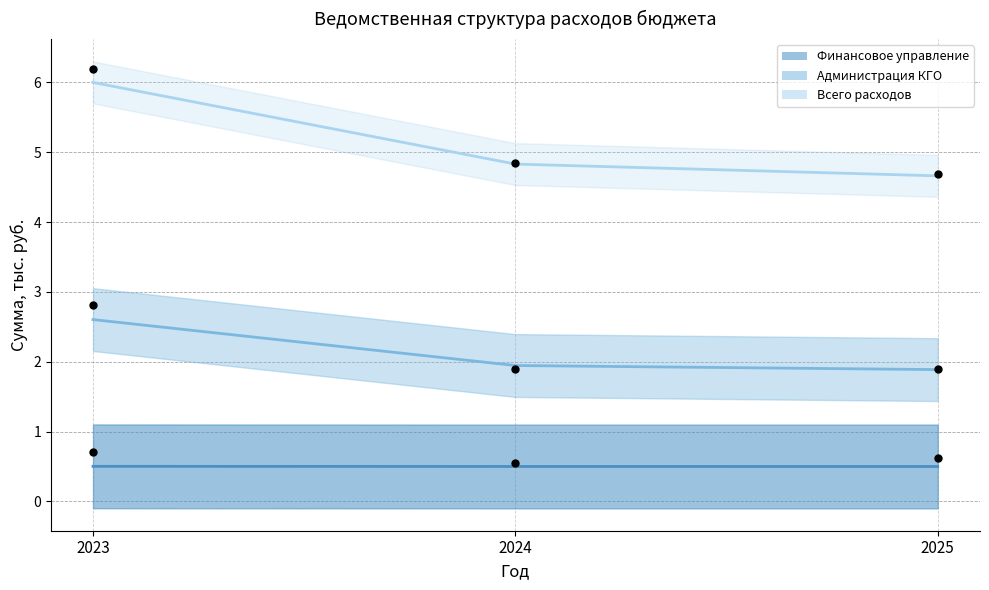

Which series has the widest spread of Y values?

Всего расходов (факт)